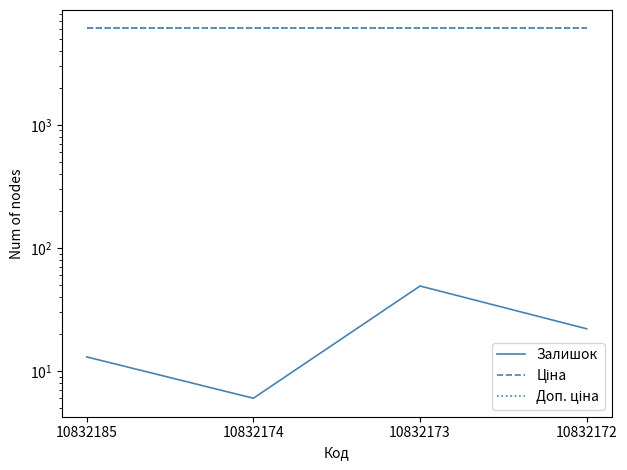

At how many categories does at least one series exceed 5877?

4